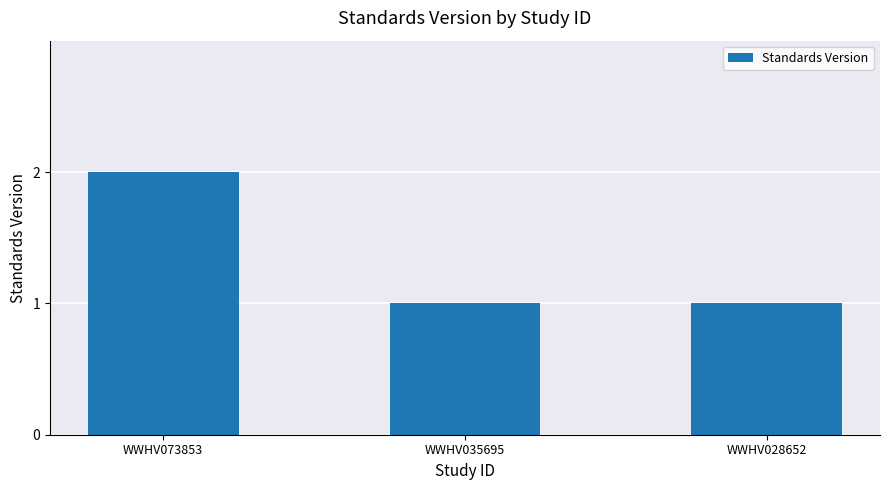

Reading left to right, what are all the values shown in this chart?

2	1	1